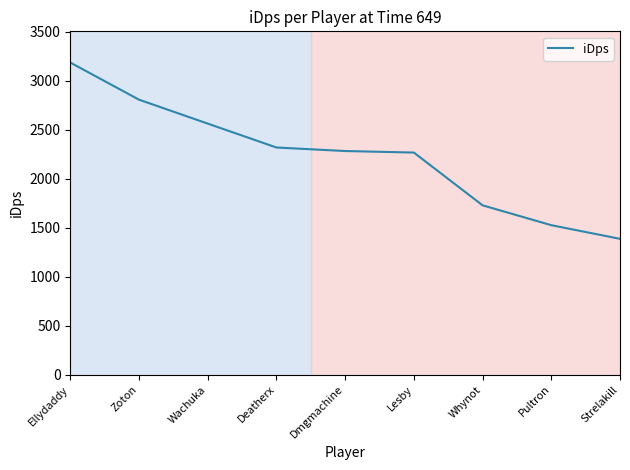

Is this an area chart (filled region under the line)?

No